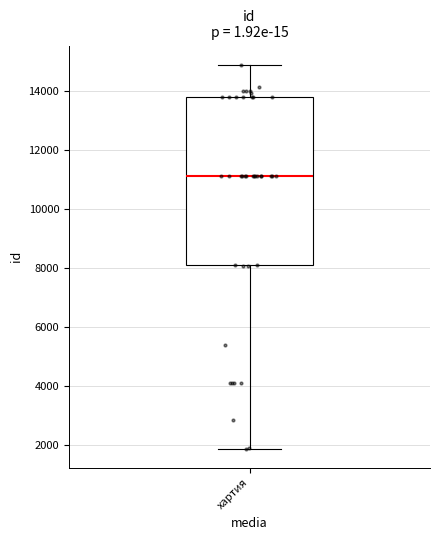

Transcribe this box plot: give where the median line is, the range the box spans, and where the two whiskers end, as read against the y-axis. The values are not printed on the chart, so give them approximately, as read against the axis.

median 11200, box 8000 to 13800, whiskers 1800 to 14800